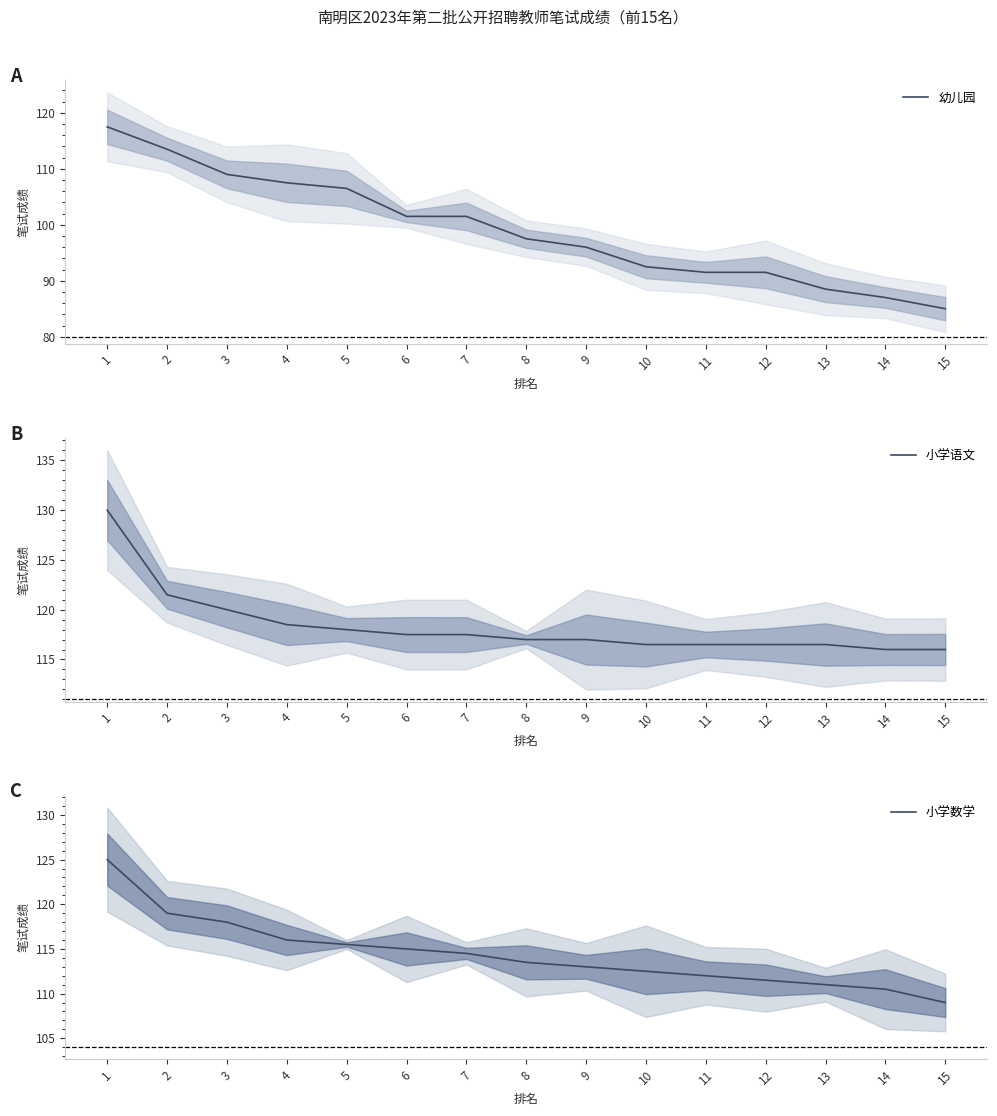

At which label does 幼儿园 reach its minimum?

15